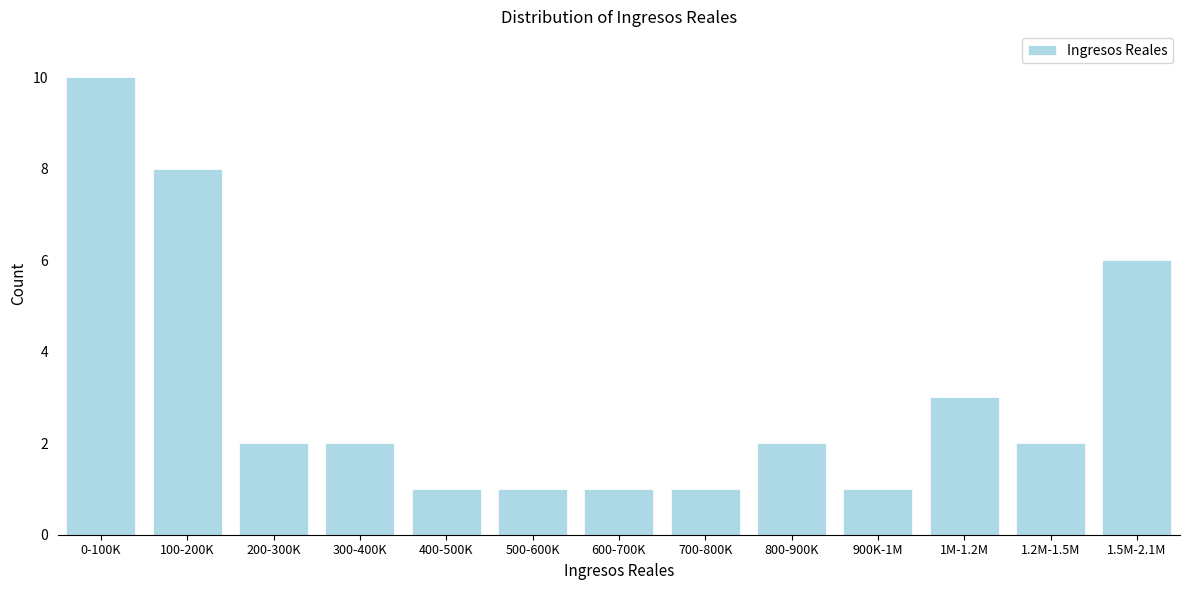

Reading right to left, transcribe all the data shown in this chart.

1.5M-2.1M=6	1.2M-1.5M=2	1M-1.2M=3	900K-1M=1	800-900K=2	700-800K=1	600-700K=1	500-600K=1	400-500K=1	300-400K=2	200-300K=2	100-200K=8	0-100K=10